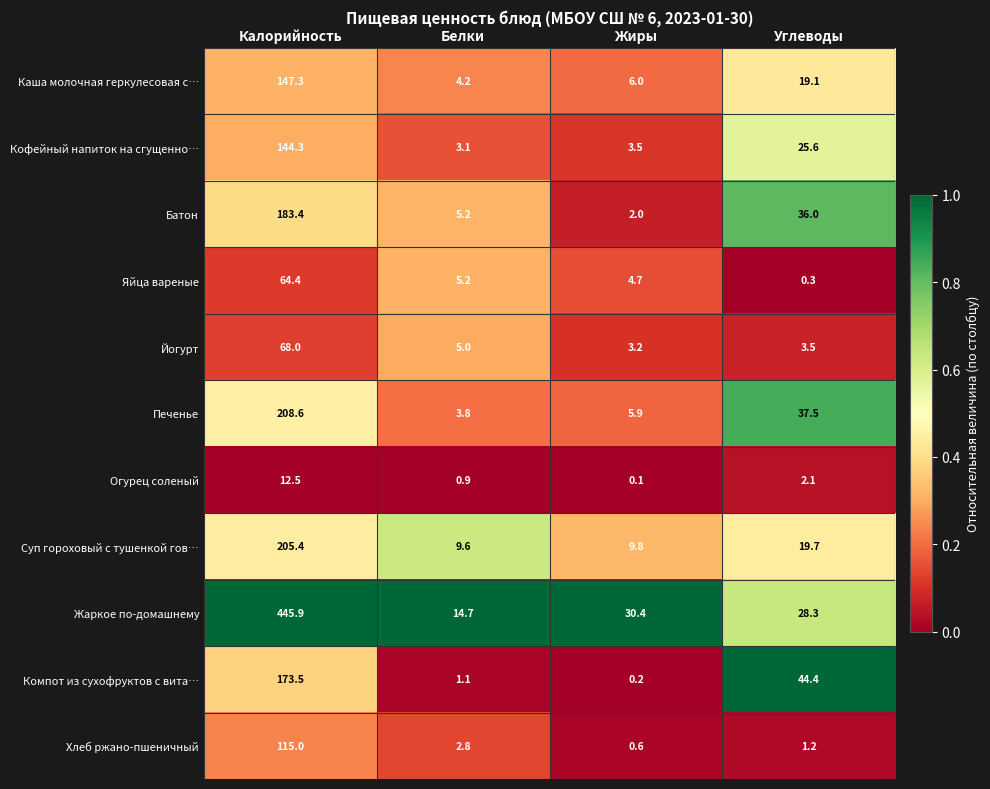

True or false: Печенье has a value of 5.9 at Белки.

False